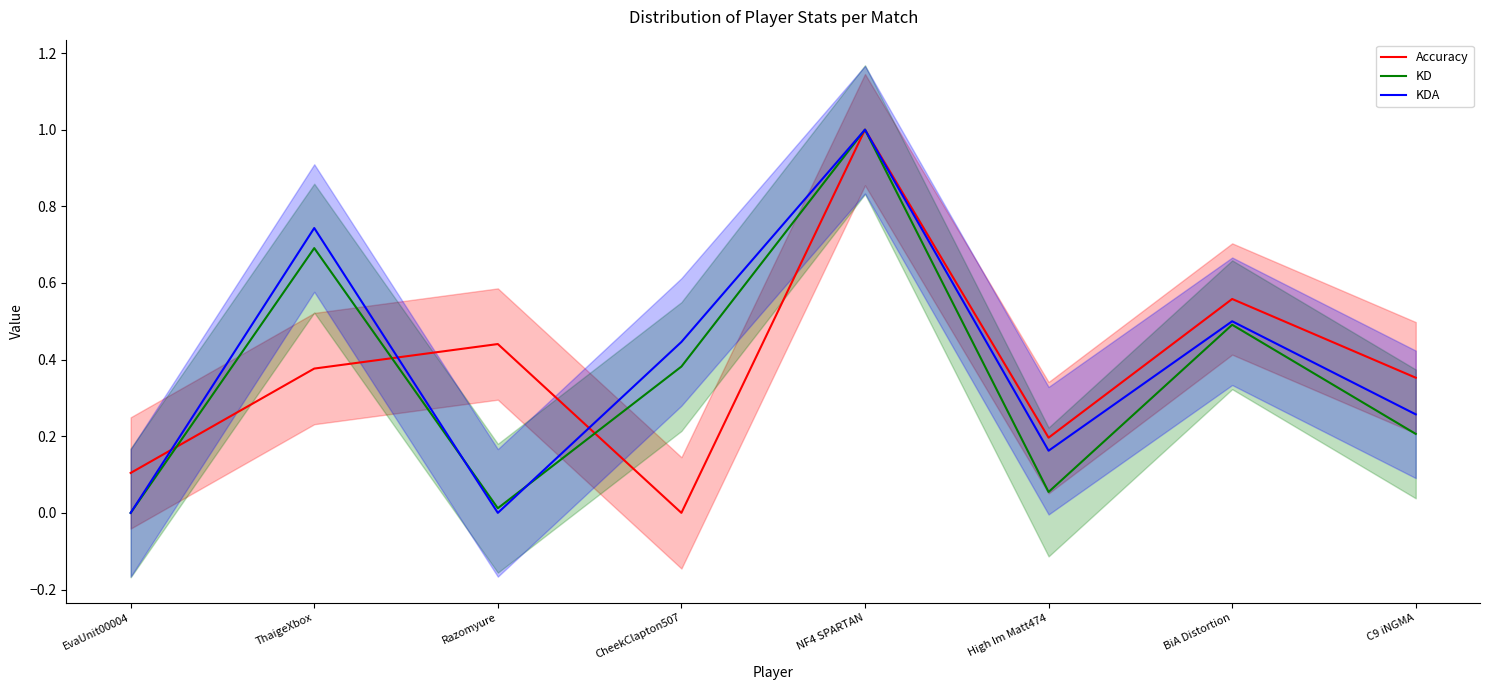

How many lines are shown in the chart?

3